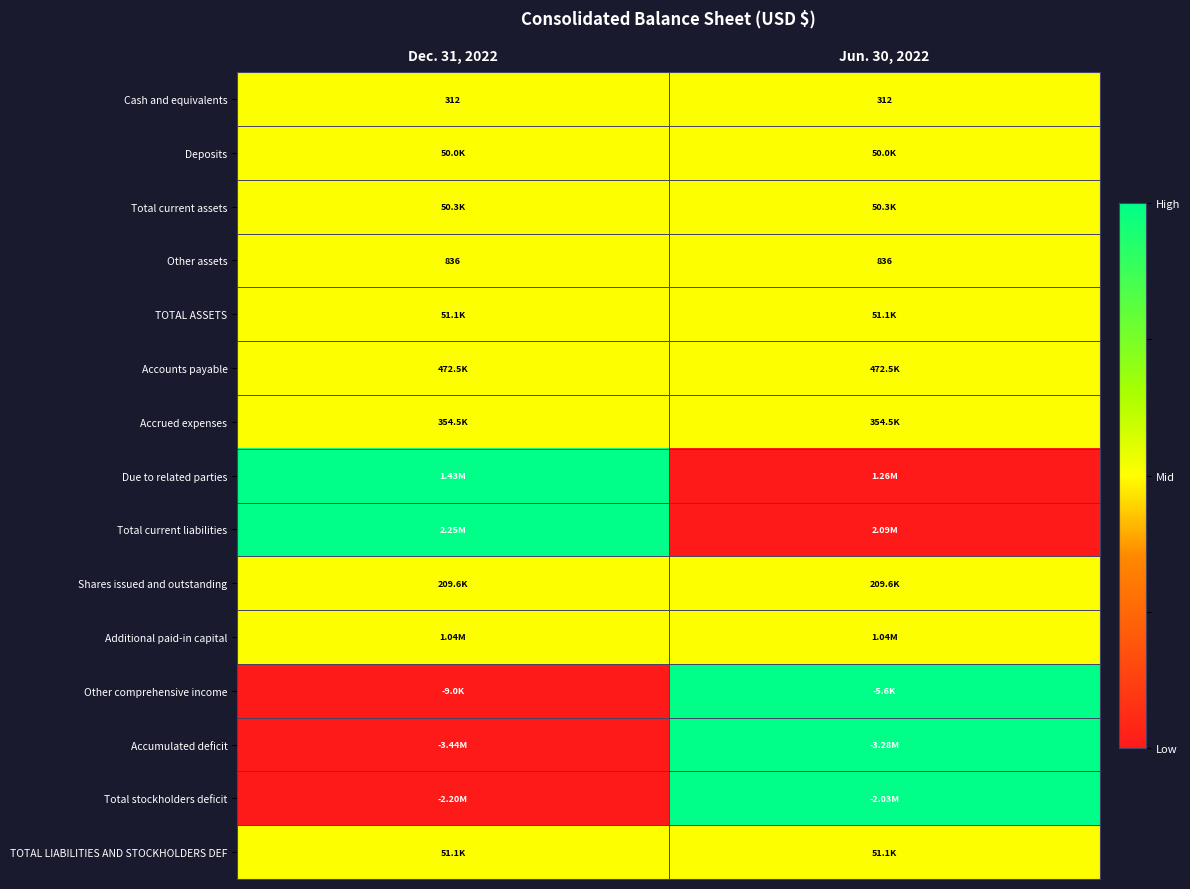

What is the sum of the Other assets values at Dec. 31, 2022 and Jun. 30, 2022?

1672.0